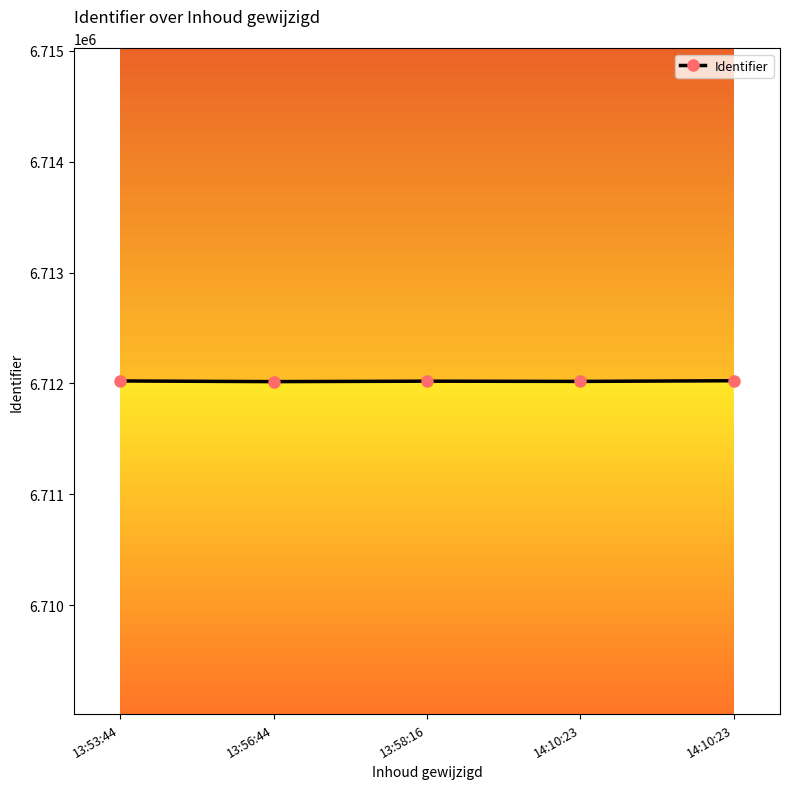

Rank the categories by value from lowest to highest.

13:56:44, 14:10:23, 13:58:16, 13:53:44, 14:10:23